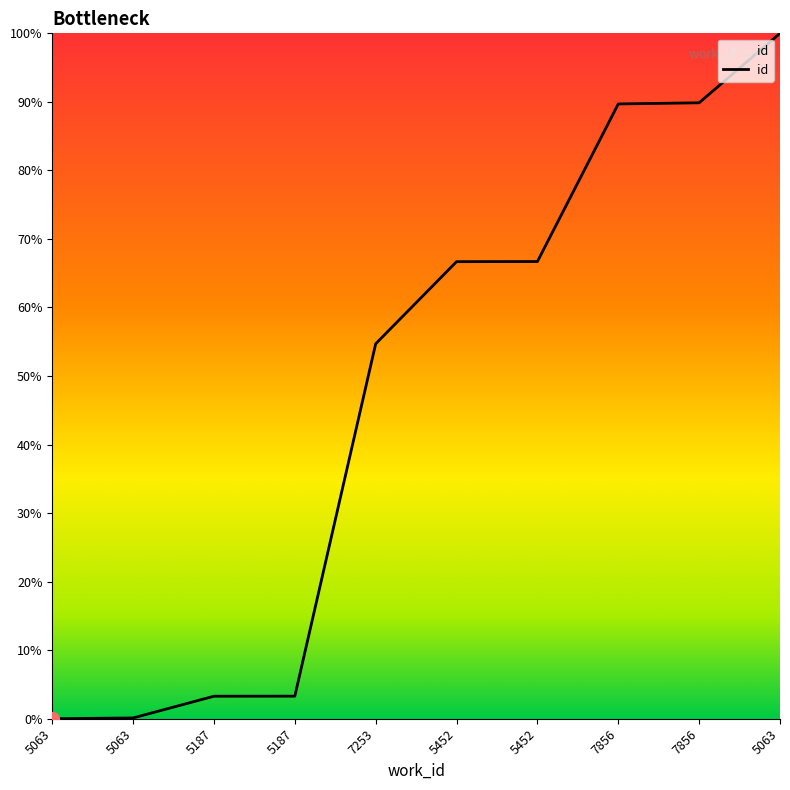

What is the sum of the values at 5187 and 5452?

70.0